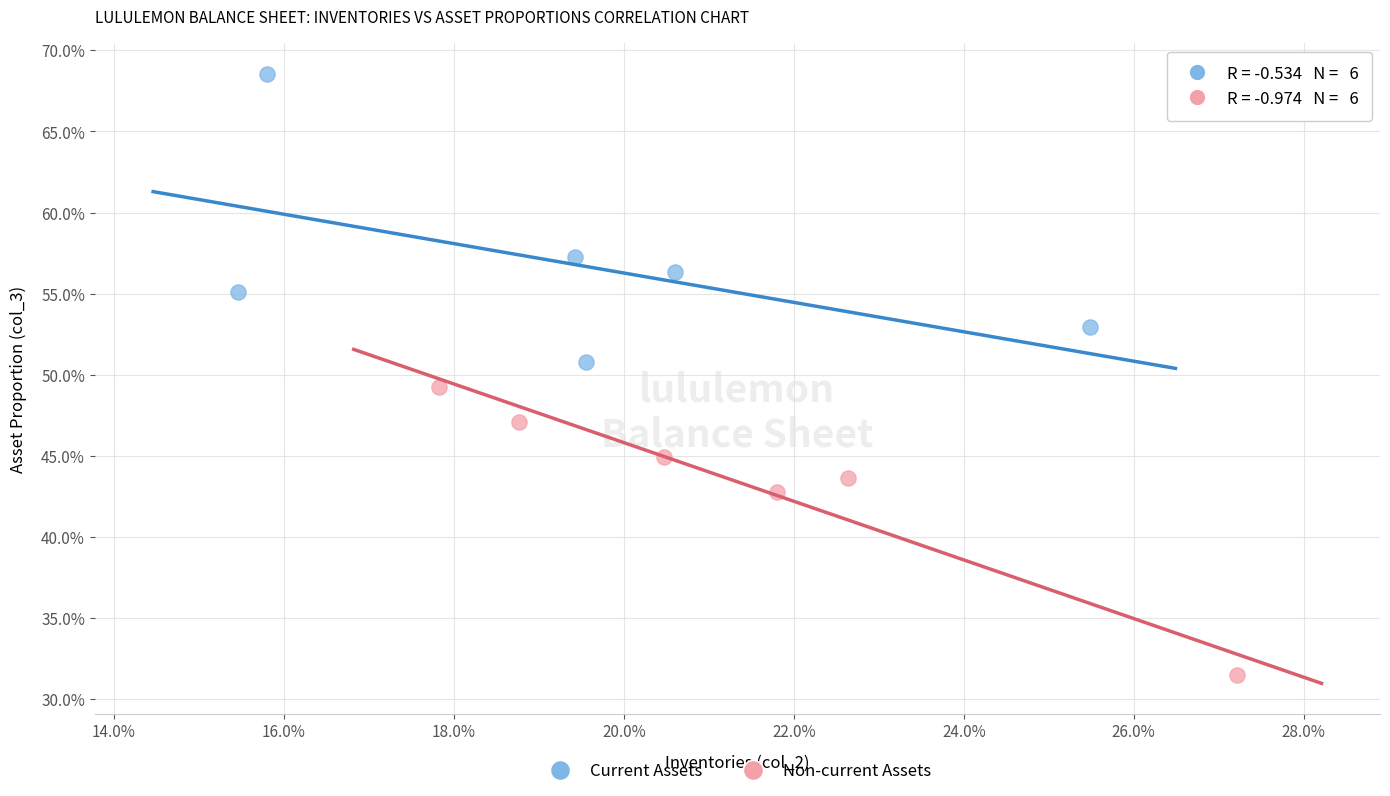

What are all the series names shown in the legend?

Current Assets, Non-current Assets